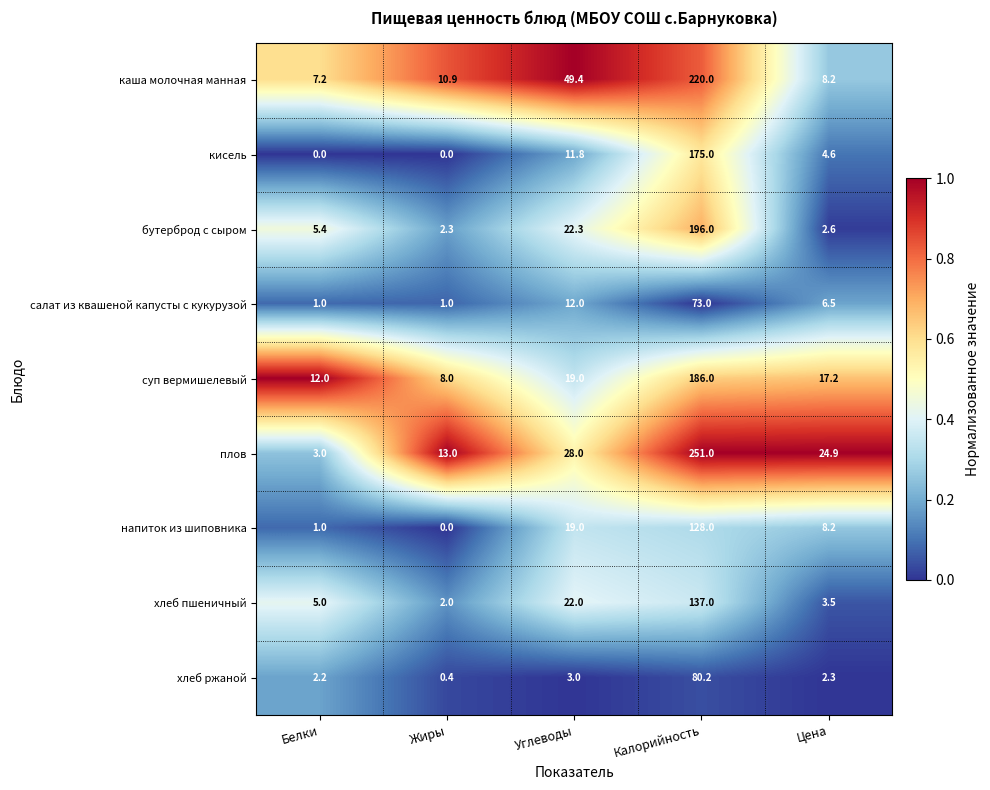

What is the difference between the highest and lowest values at Углеводы?

46.4